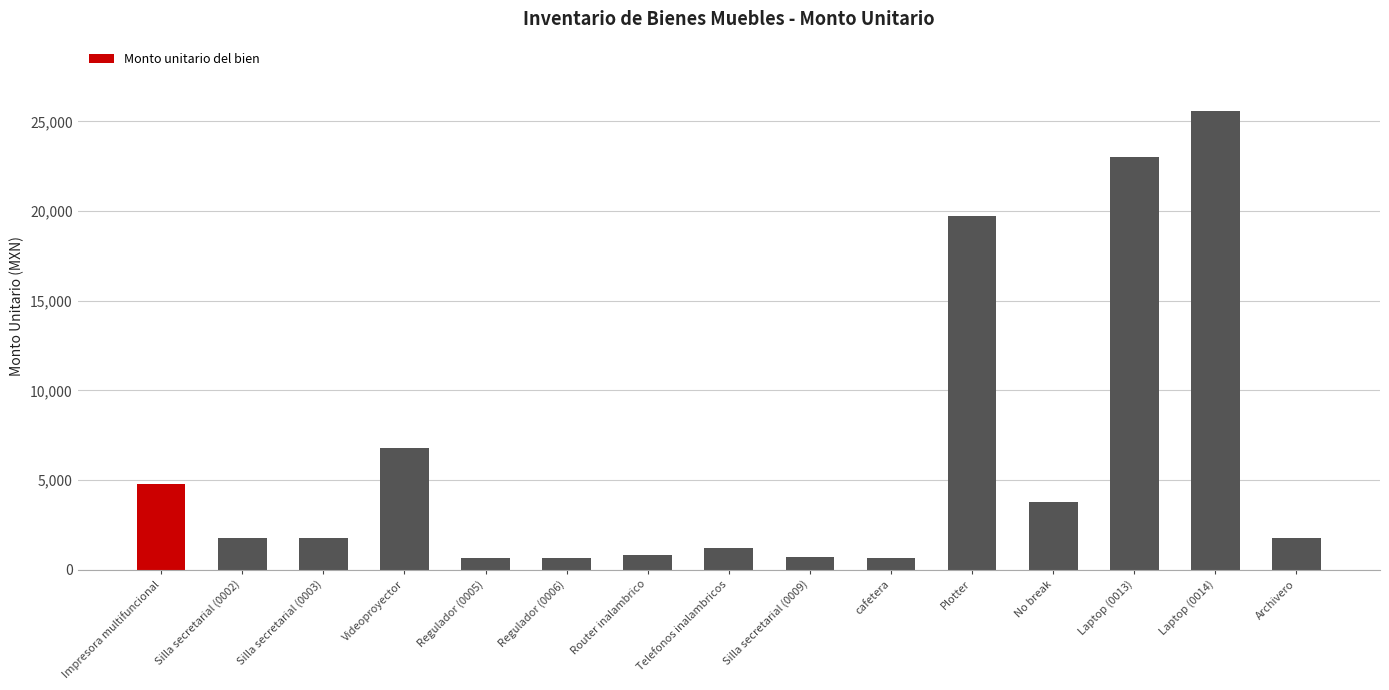

What is the approximate value at Plotter?

19720.0